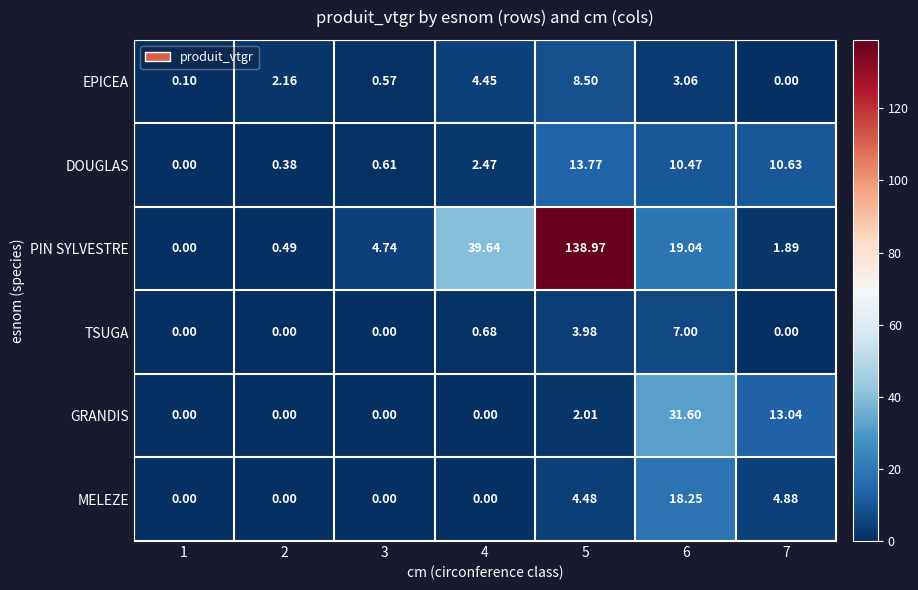

Rank the series by their maximum value, from lowest to highest.

TSUGA, EPICEA, DOUGLAS, MELEZE, GRANDIS, PIN SYLVESTRE